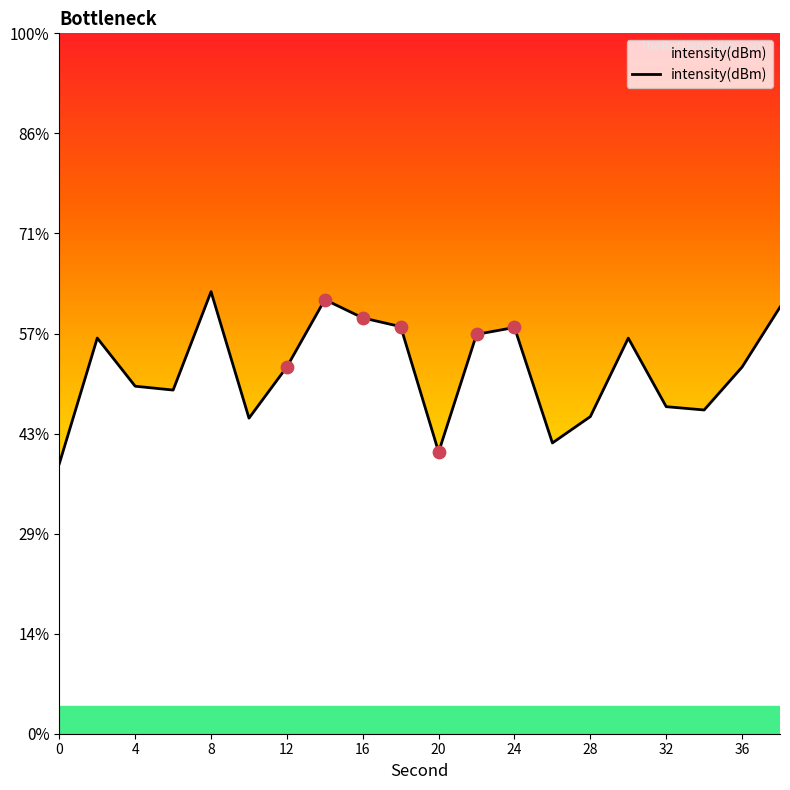

What is the change in value from 22 to 24?

+0.1